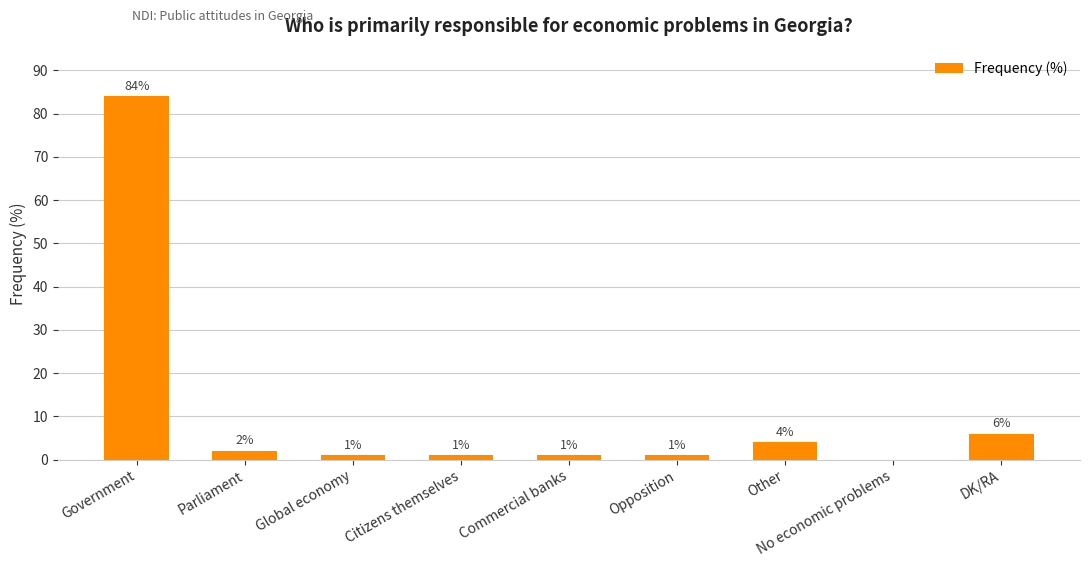

How many data points does each series have?

9